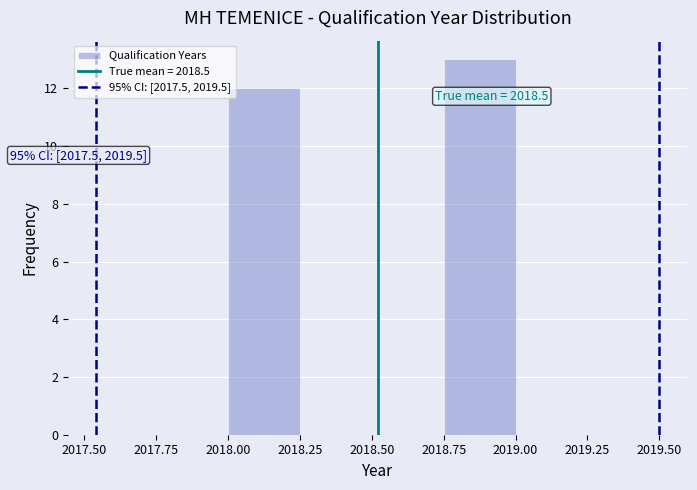

Which range on the x-axis has the tallest bar?

2018.75 to 2019.00